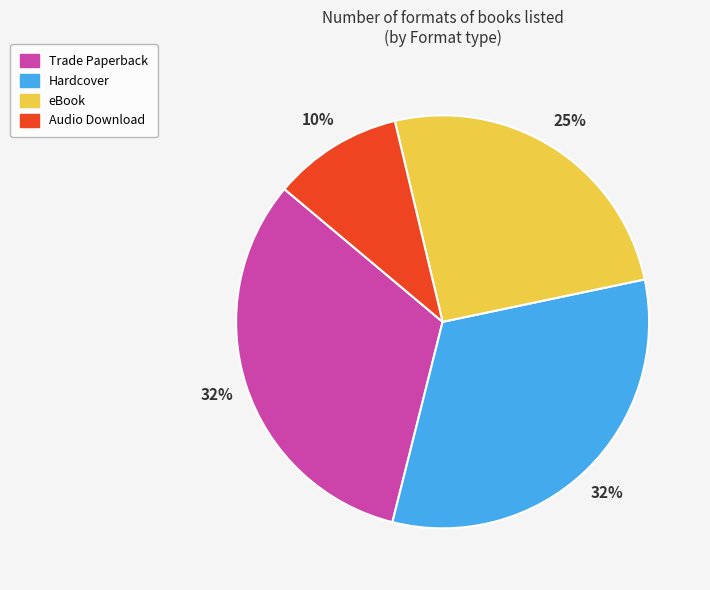

What percentage is the Trade Paperback slice, to the nearest percent?

32%